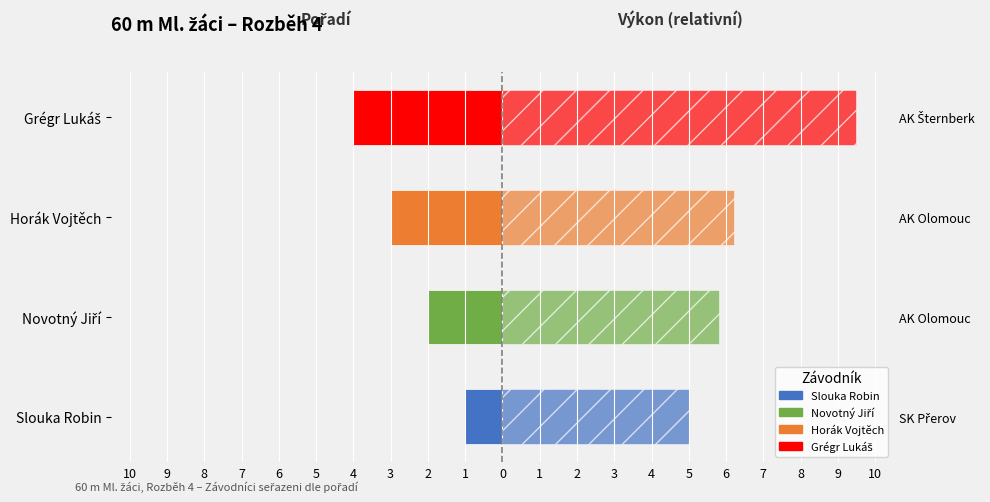

What is the difference between the maximum and minimum values in the Výkon (s) series?

4.5